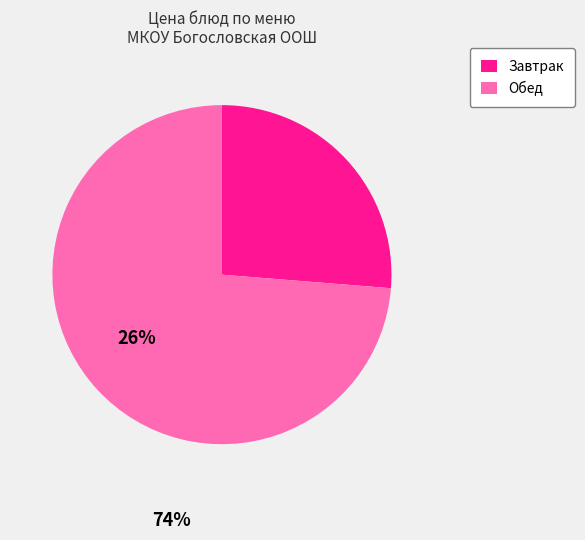

Which slice is the largest?

Обед